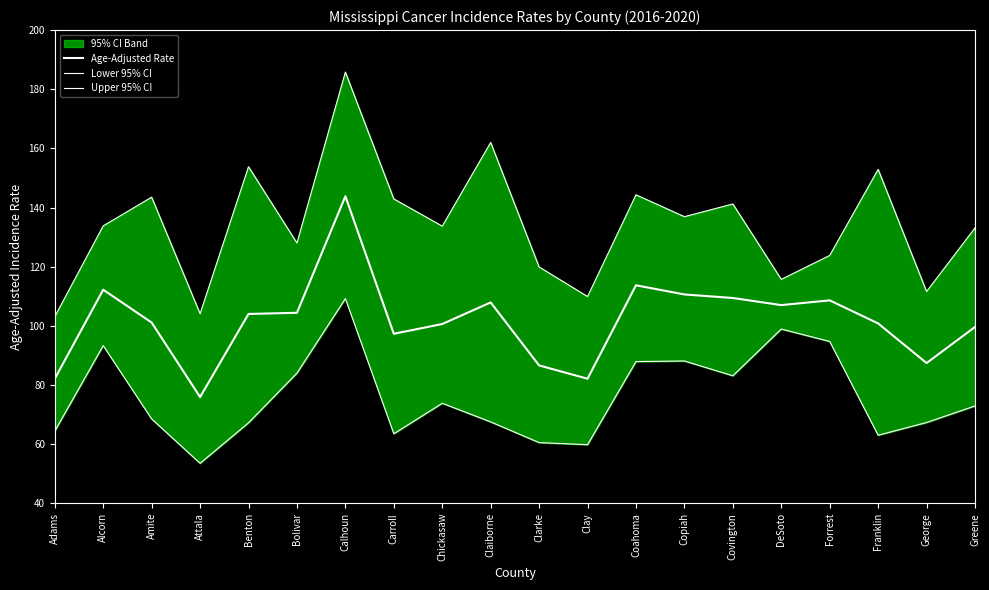

Where is the first local maximum for Lower 95% CI?

Alcorn